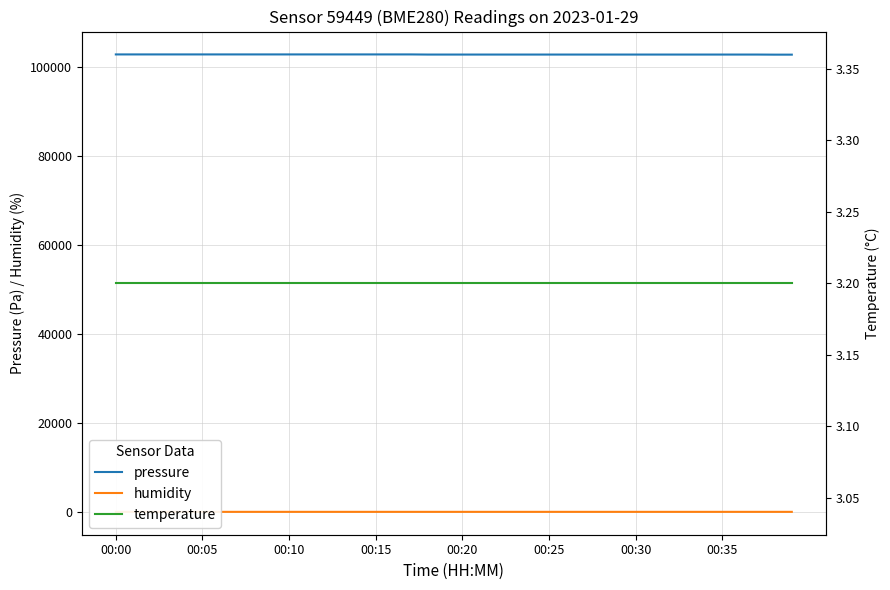

How many series are shown in this chart?

3